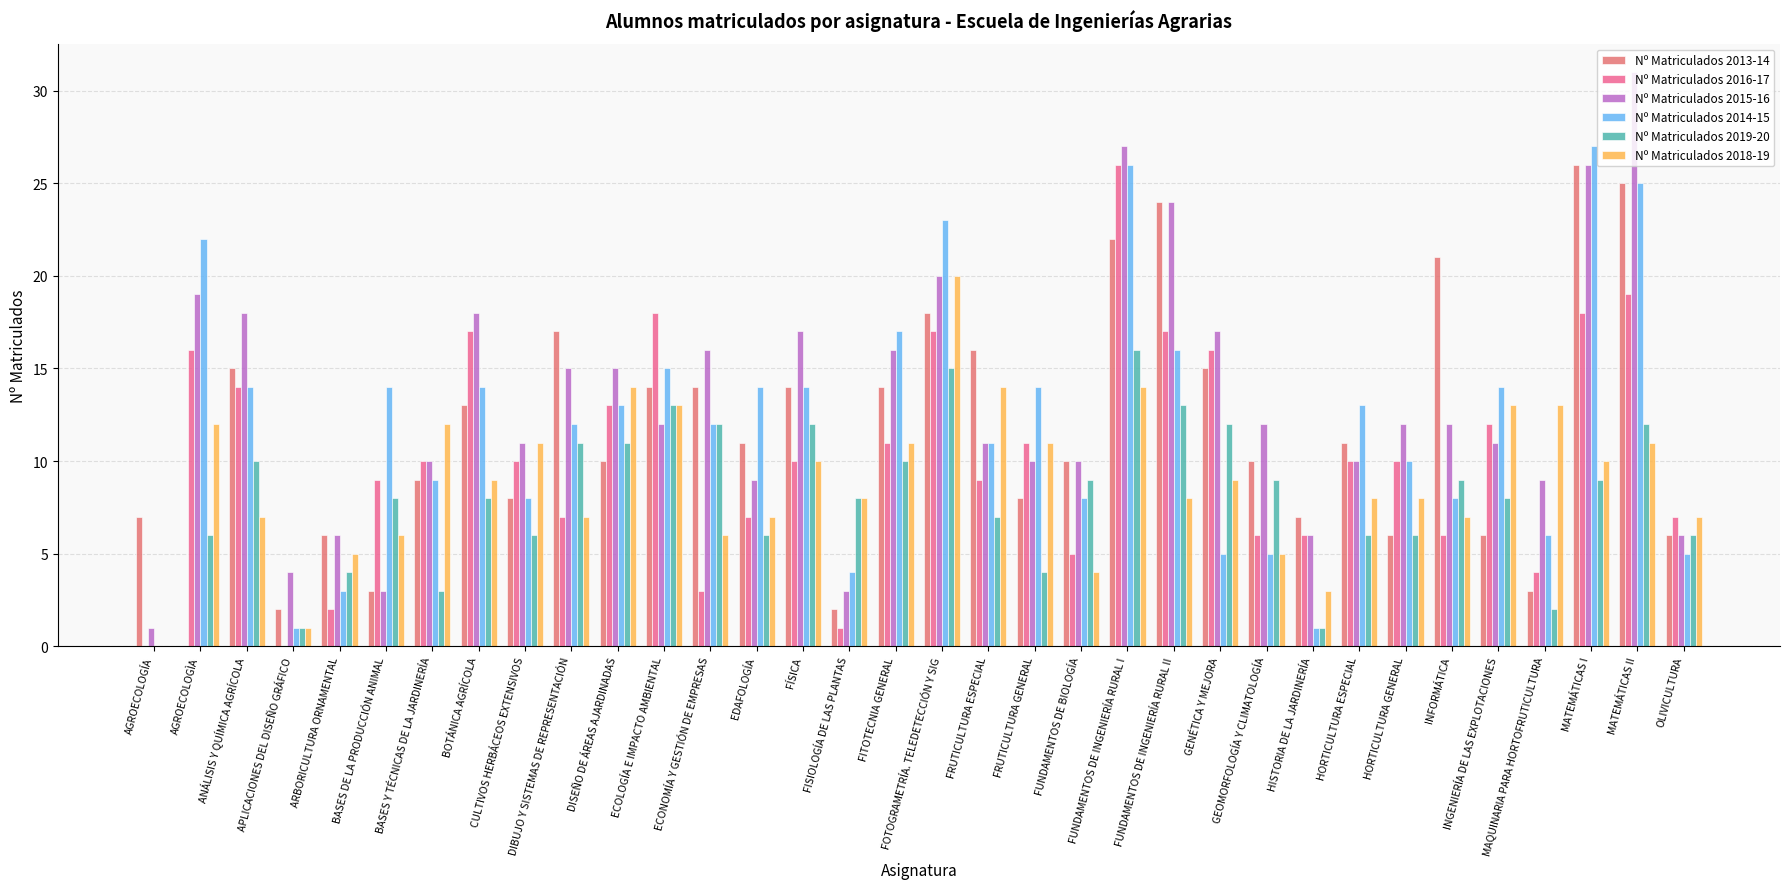

Which has a higher value, EDAFOLOGÍA or FUNDAMENTOS DE INGENIERÍA RURAL II?

FUNDAMENTOS DE INGENIERÍA RURAL II